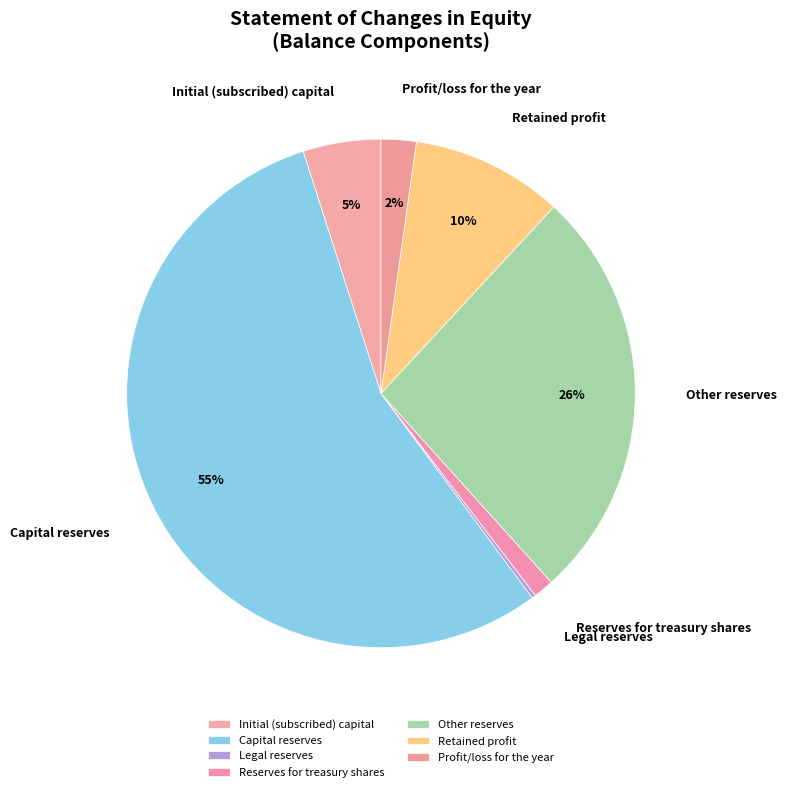

Do Profit/loss for the year and Capital reserves together represent more than half of the pie?

Yes